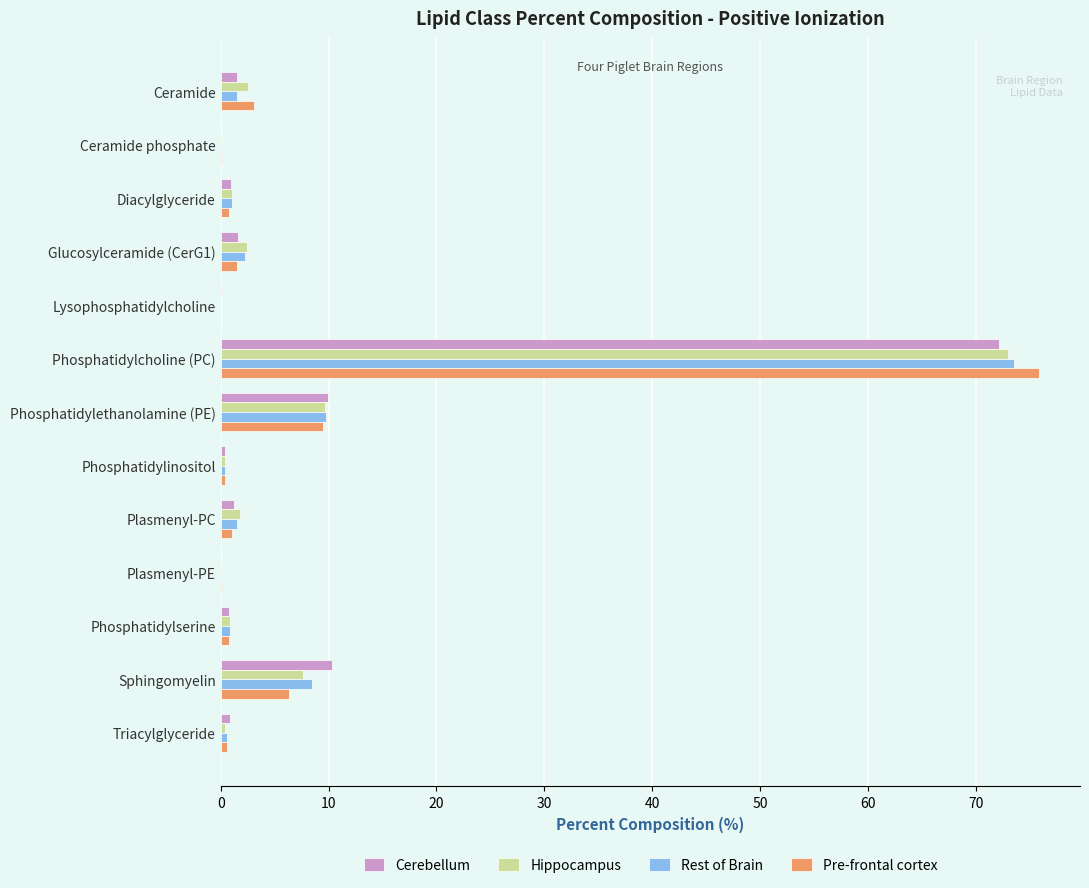

At which category is the sum across all series the highest?

Phosphatidylcholine (PC)